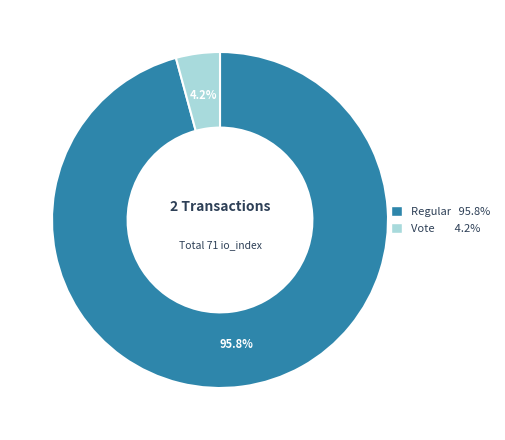

Count the number of slices in the pie.

2